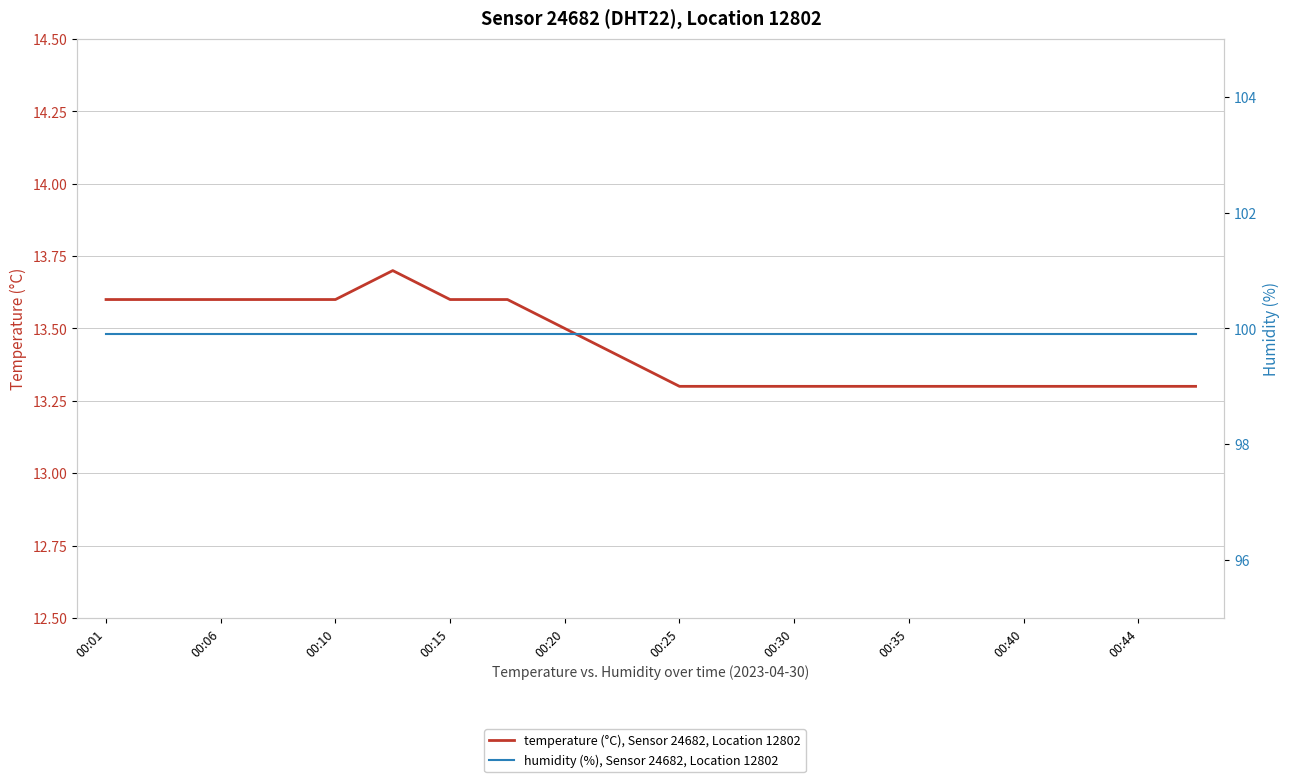

What is the greatest value displayed?

99.9